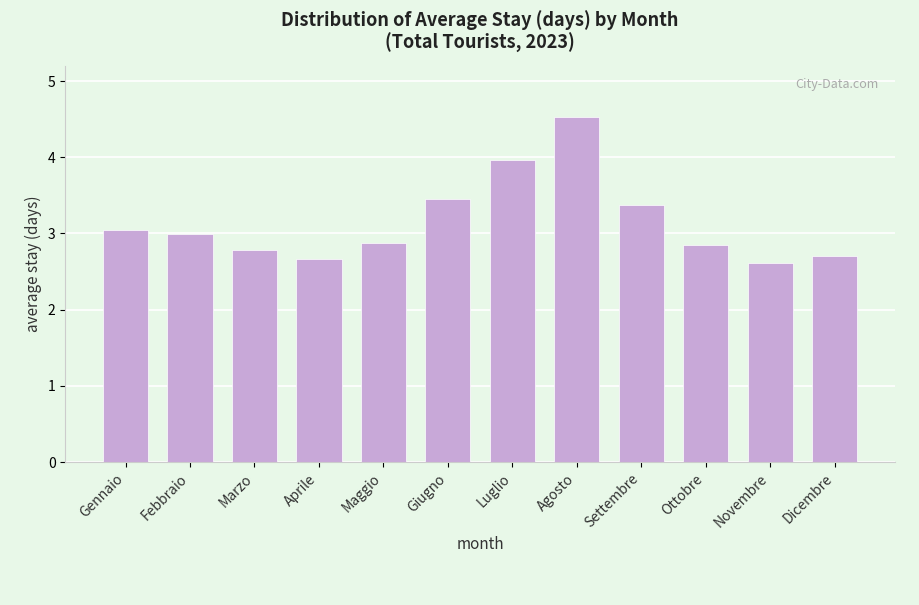

Reading left to right, what are all the values shown in this chart?

Gennaio=3.0	Febbraio=3.0	Marzo=2.8	Aprile=2.7	Maggio=2.9	Giugno=3.5	Luglio=4.0	Agosto=4.5	Settembre=3.4	Ottobre=2.8	Novembre=2.6	Dicembre=2.7